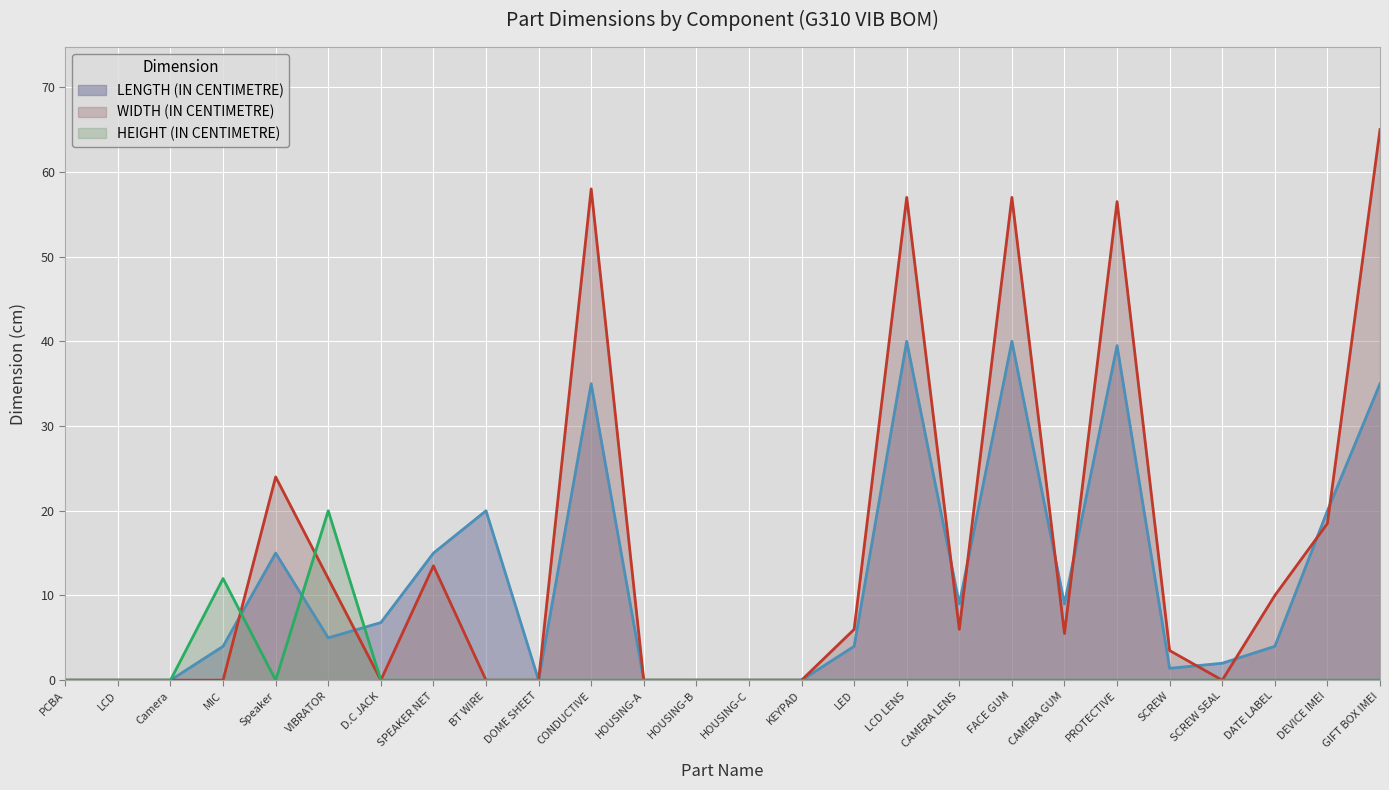

At which category does HEIGHT (IN CENTIMETRE) reach its first local valley?

Speaker